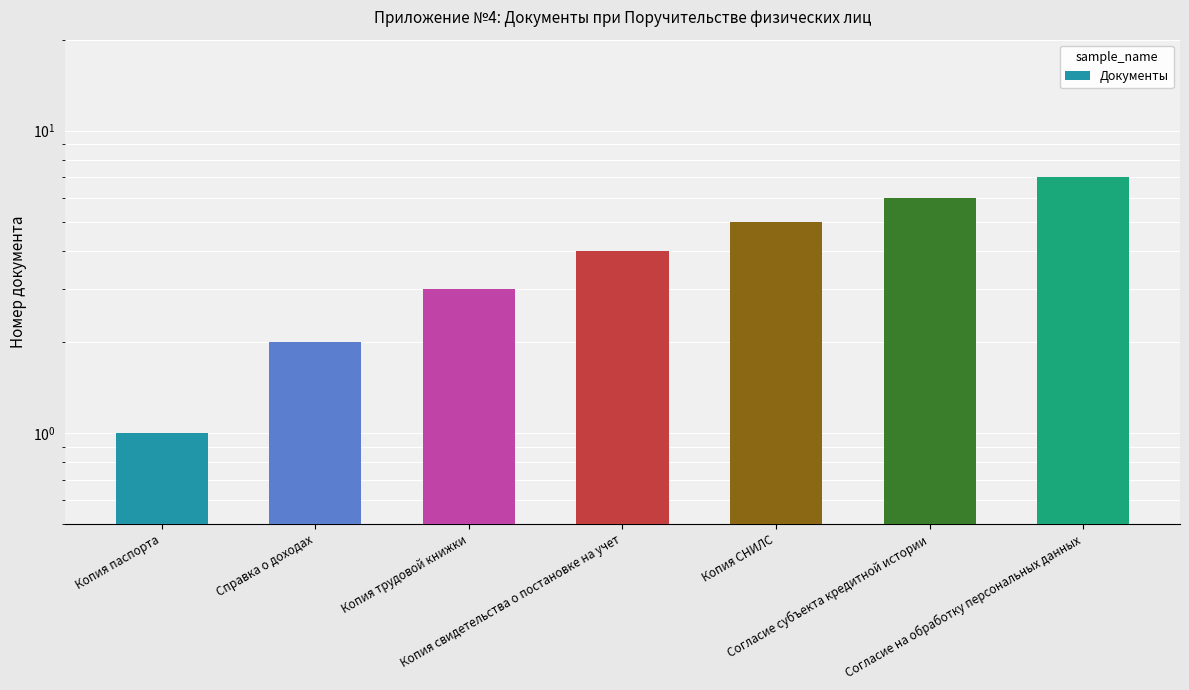

What is the difference between the values at Копия трудовой книжки and Копия СНИЛС?

2